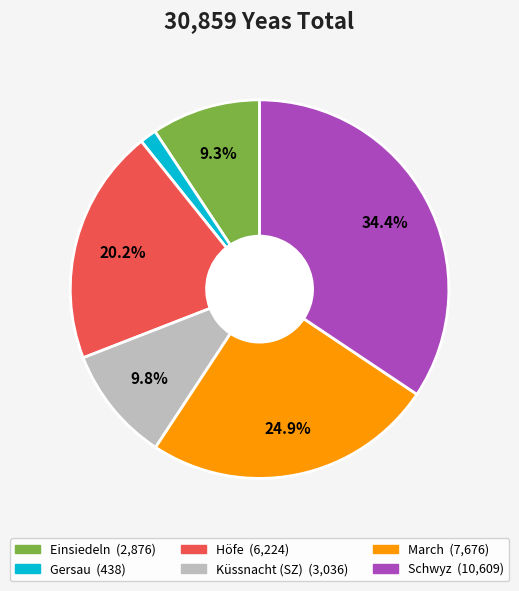

Is there any slice that represents more than half of the pie?

No